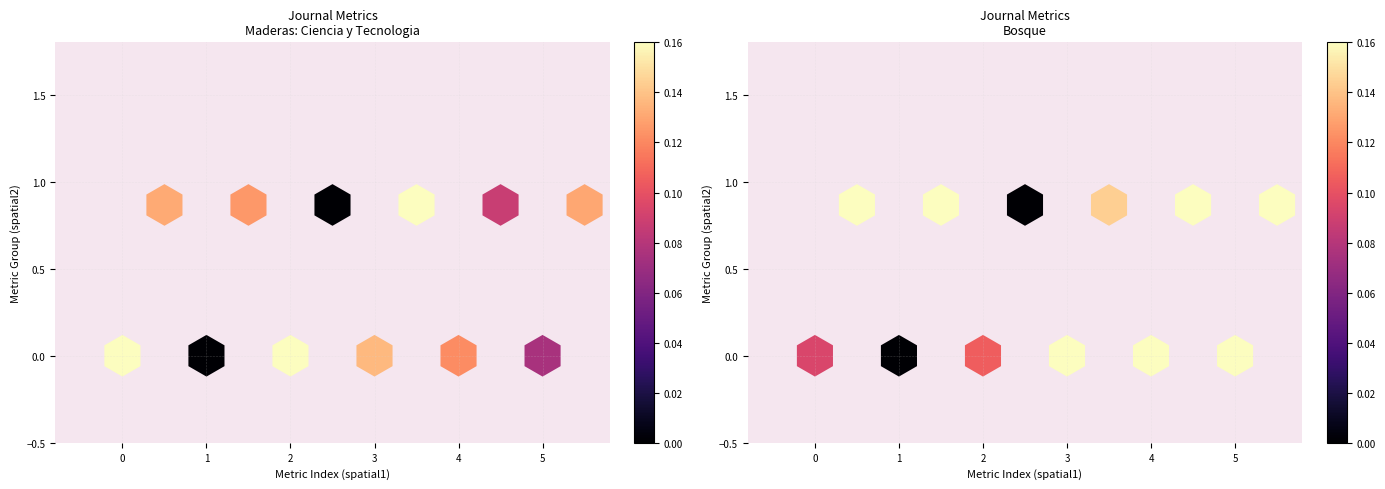

The Bosque series shows 0.0 at 2. True or false?

True